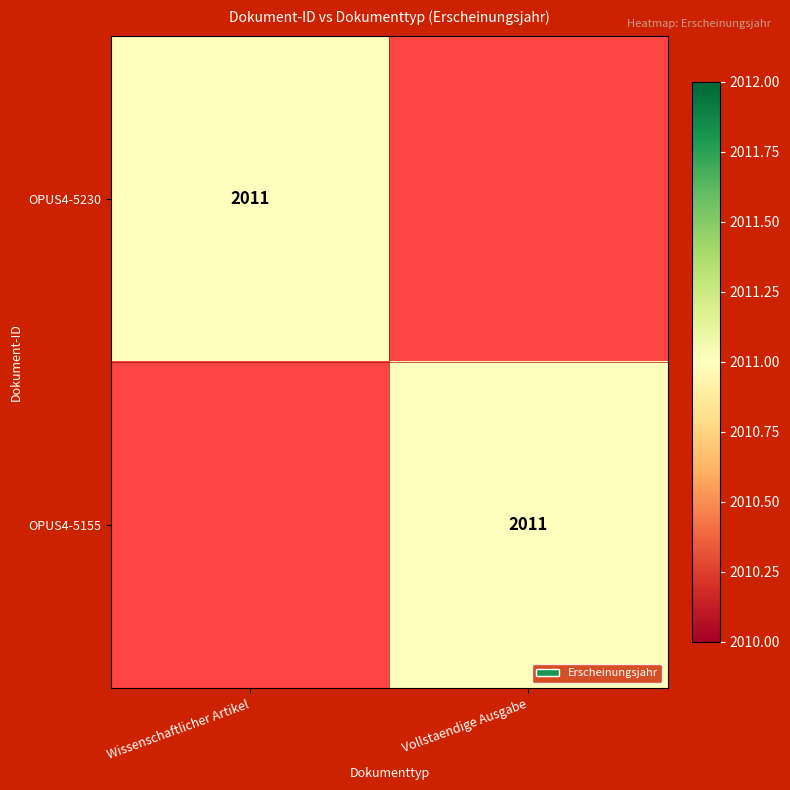

True or false: OPUS4-5230 has a value of 2011 at Wissenschaftlicher Artikel.

True